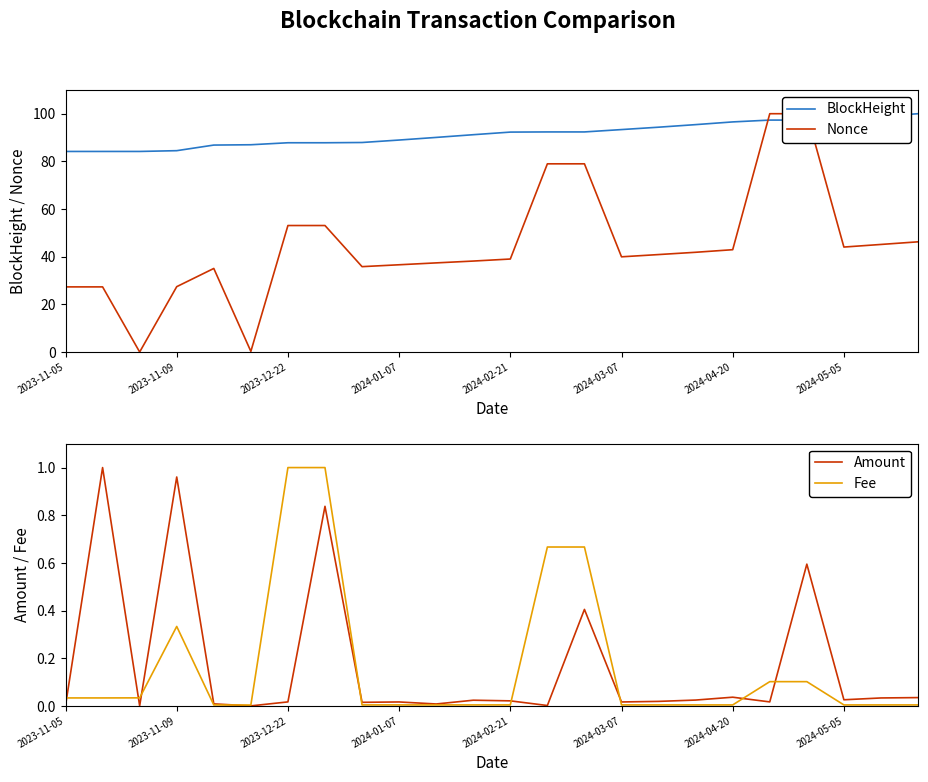

What is the lowest value of the BlockHeight series?

84.2